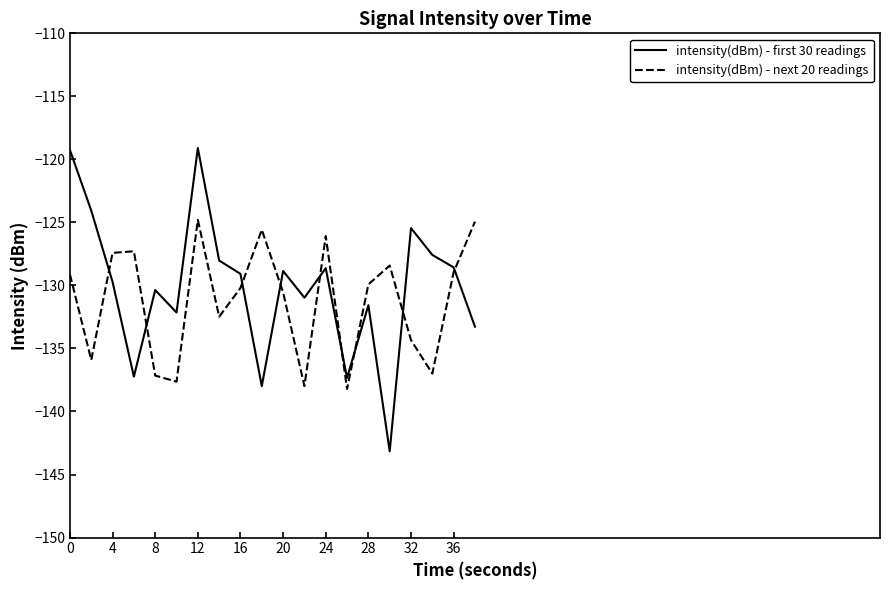

What is the smallest value displayed?

-143.2